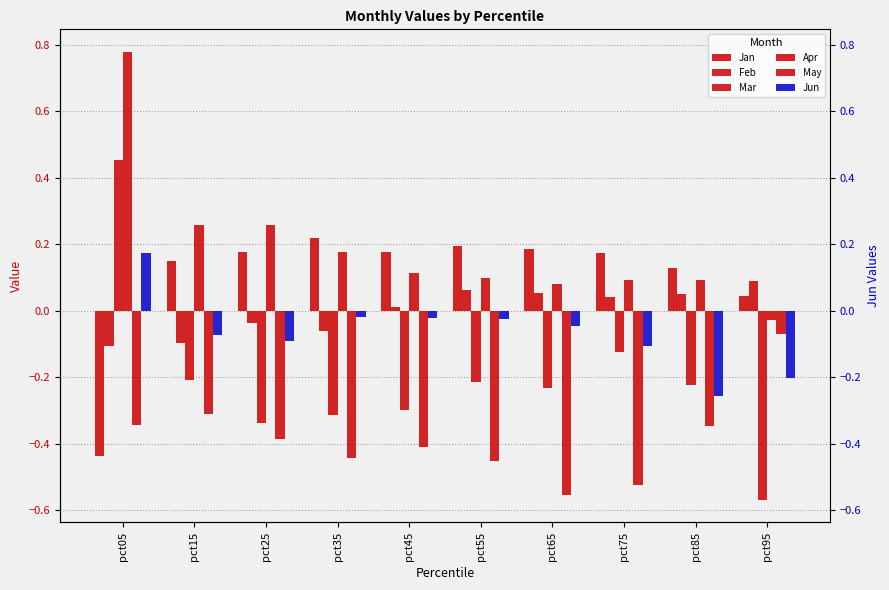

Reading left to right, extract all data points from this chart.

Jan: pct05=-0.4	pct15=0.1	pct25=0.2	pct35=0.2	pct45=0.2	pct55=0.2	pct65=0.2	pct75=0.2	pct85=0.1	pct95=0.0
Feb: pct05=-0.1	pct15=-0.1	pct25=-0.0	pct35=-0.1	pct45=0.0	pct55=0.1	pct65=0.1	pct75=0.0	pct85=0.1	pct95=0.1
Mar: pct05=0.5	pct15=-0.2	pct25=-0.3	pct35=-0.3	pct45=-0.3	pct55=-0.2	pct65=-0.2	pct75=-0.1	pct85=-0.2	pct95=-0.6
Apr: pct05=0.8	pct15=0.3	pct25=0.3	pct35=0.2	pct45=0.1	pct55=0.1	pct65=0.1	pct75=0.1	pct85=0.1	pct95=-0.0
May: pct05=-0.3	pct15=-0.3	pct25=-0.4	pct35=-0.4	pct45=-0.4	pct55=-0.5	pct65=-0.6	pct75=-0.5	pct85=-0.3	pct95=-0.1
Jun: pct05=0.2	pct15=-0.1	pct25=-0.1	pct35=-0.0	pct45=-0.0	pct55=-0.0	pct65=-0.0	pct75=-0.1	pct85=-0.3	pct95=-0.2